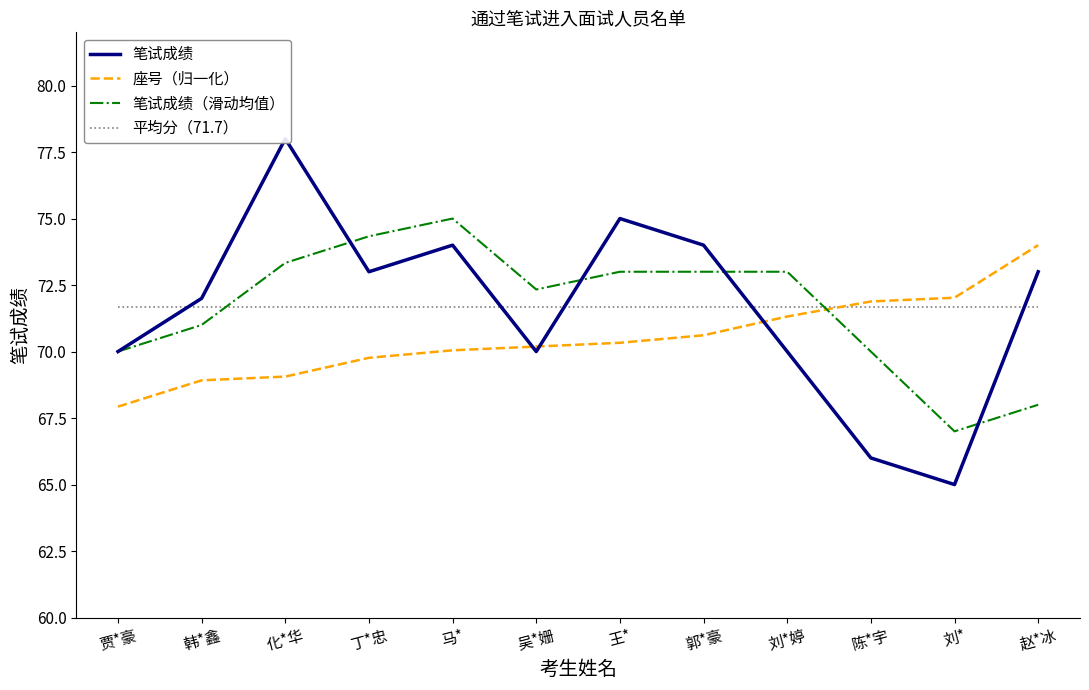

True or false: 平均分（71.7） has more than 0 points higher than both neighbors.

False